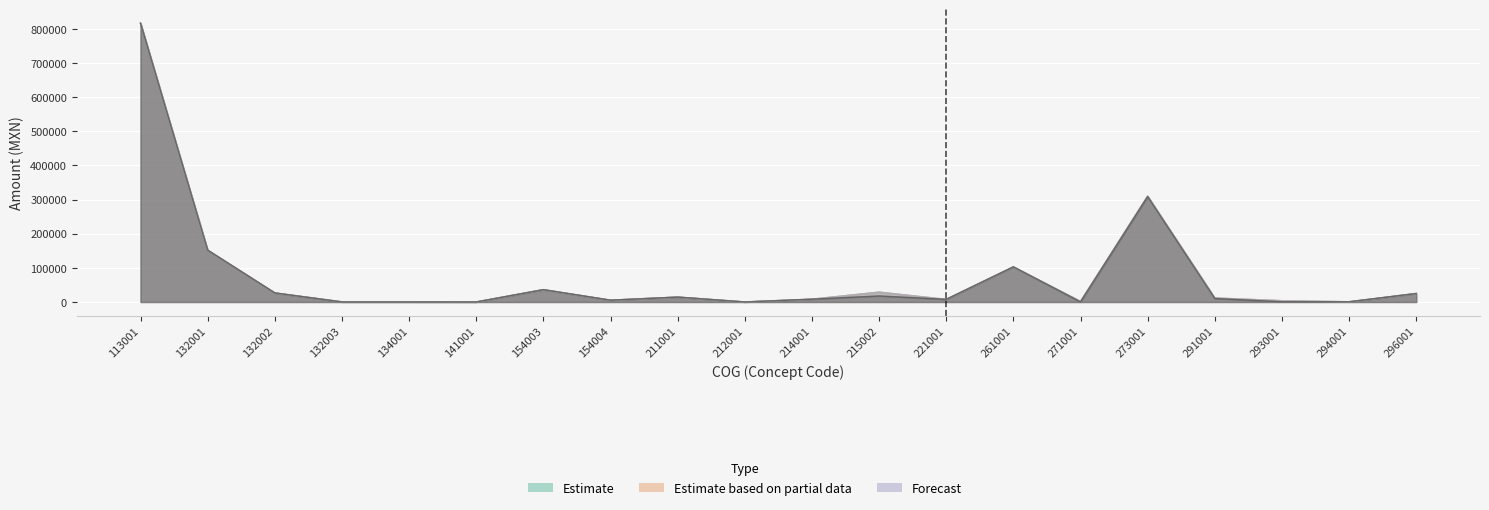

True or false: POR_EJERCER and PAGADO cross at least once.

False